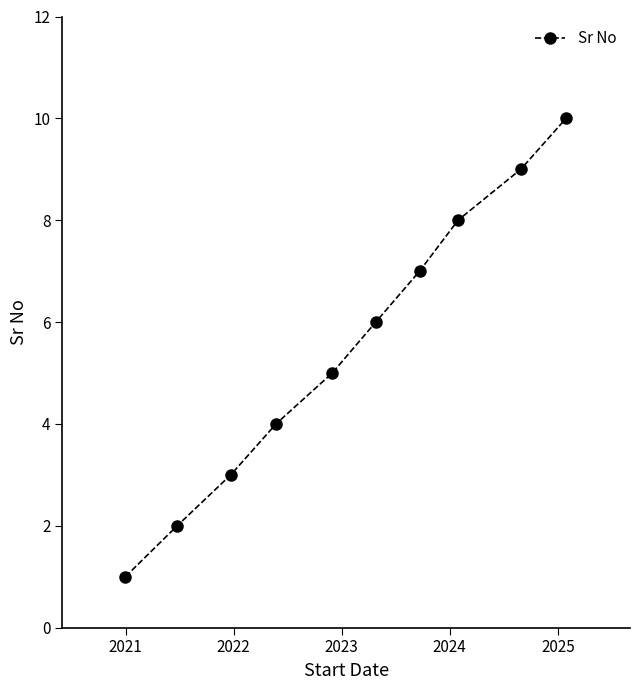

What is the value of the 8th point from the left?

8